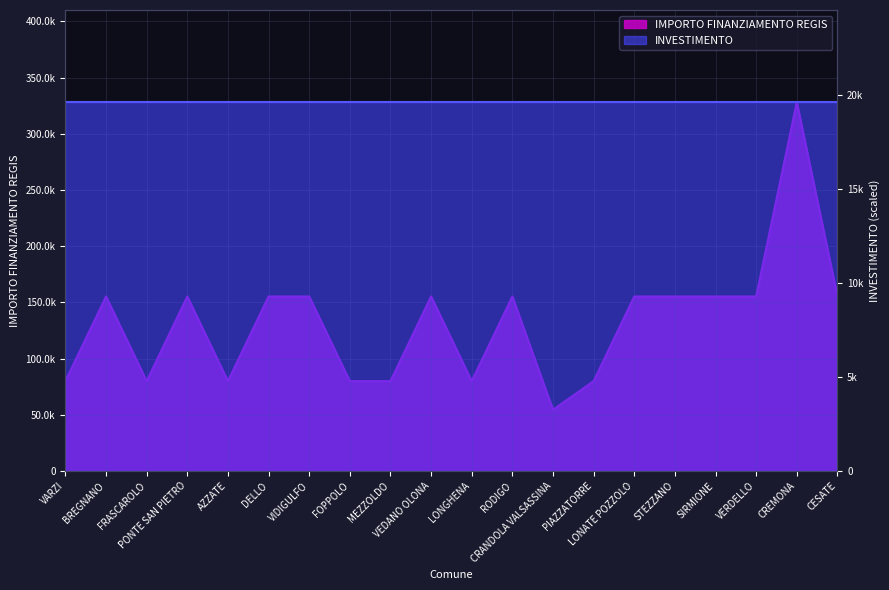

Rank the categories by value from highest to lowest.

CREMONA, BREGNANO, PONTE SAN PIETRO, DELLO, VIDIGULFO, VEDANO OLONA, RODIGO, LONATE POZZOLO, STEZZANO, SIRMIONE, VERDELLO, CESATE, VARZI, FRASCAROLO, AZZATE, FOPPOLO, MEZZOLDO, LONGHENA, PIAZZATORRE, CRANDOLA VALSASSINA